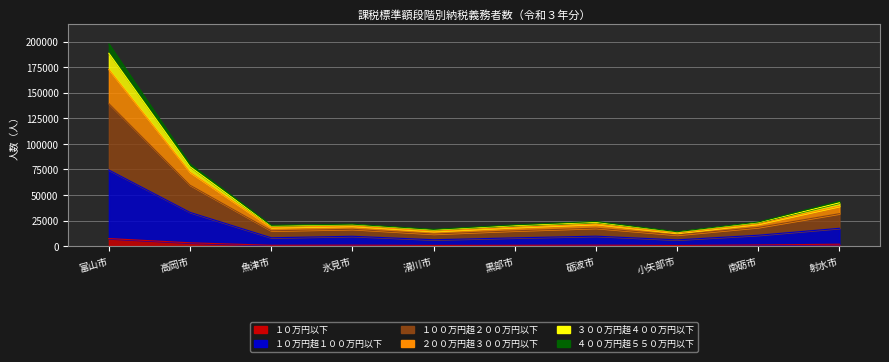

How many interior local peaks does the ４００万円超５５０万円以下 series have?

2